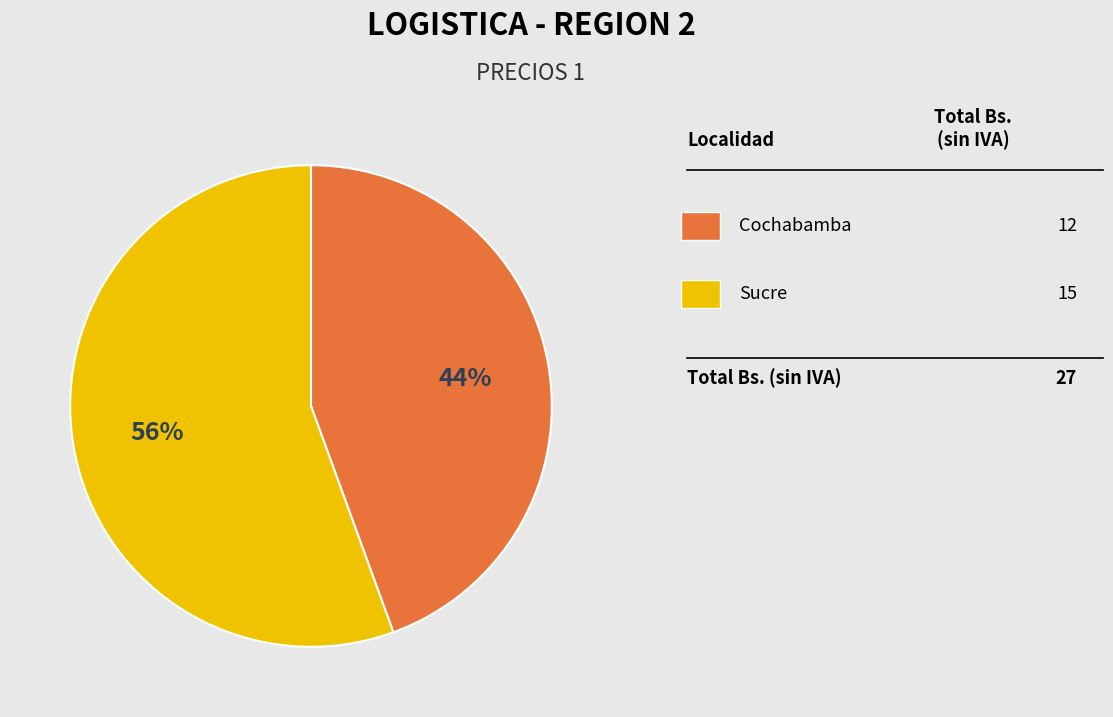

Is there any slice that represents more than half of the pie?

Yes